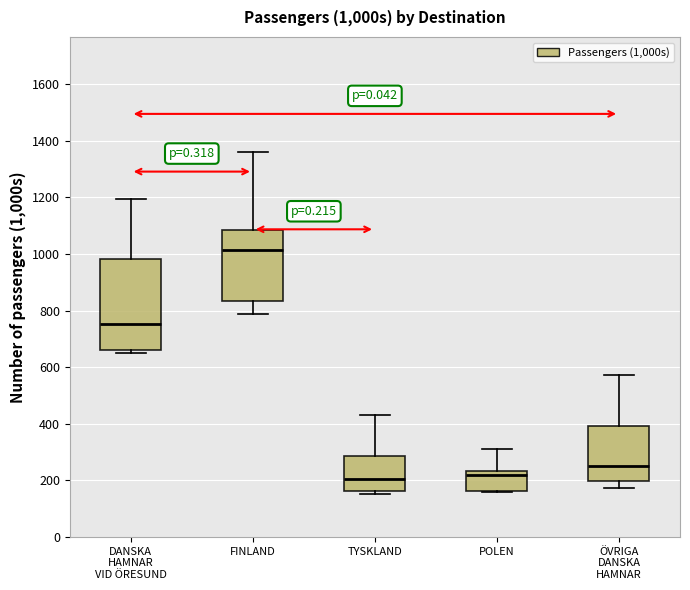

Where is the upper edge of the box for DANSKA HAMNAR VID ÖRESUND on the y-axis? The values are not printed on the chart, so give them approximately, as read against the axis.

980